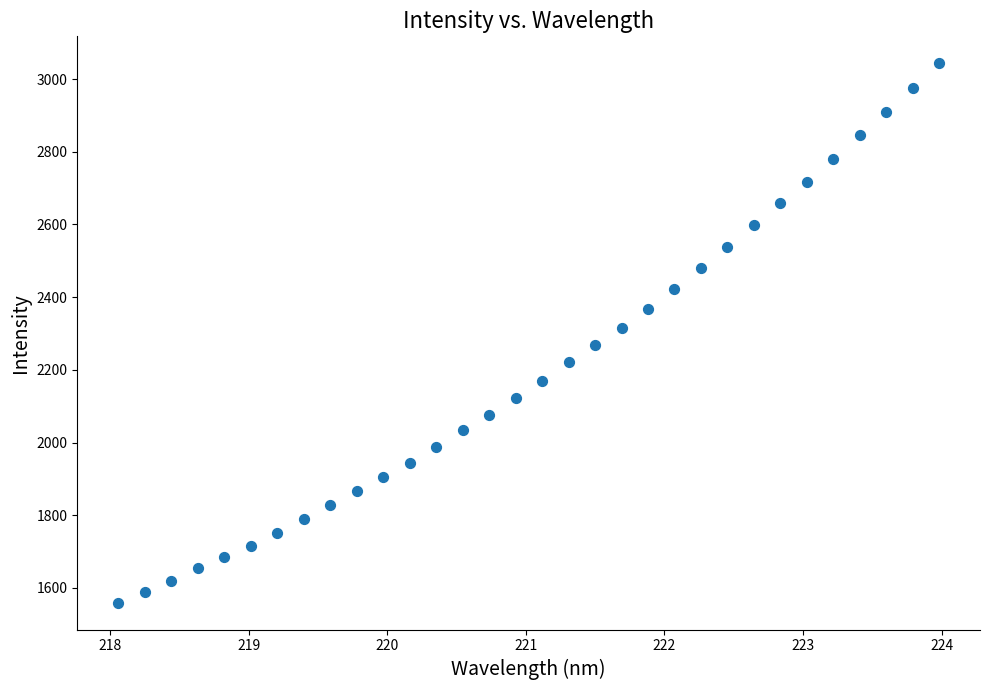

What is the range of X values (max minus min)?

5.9